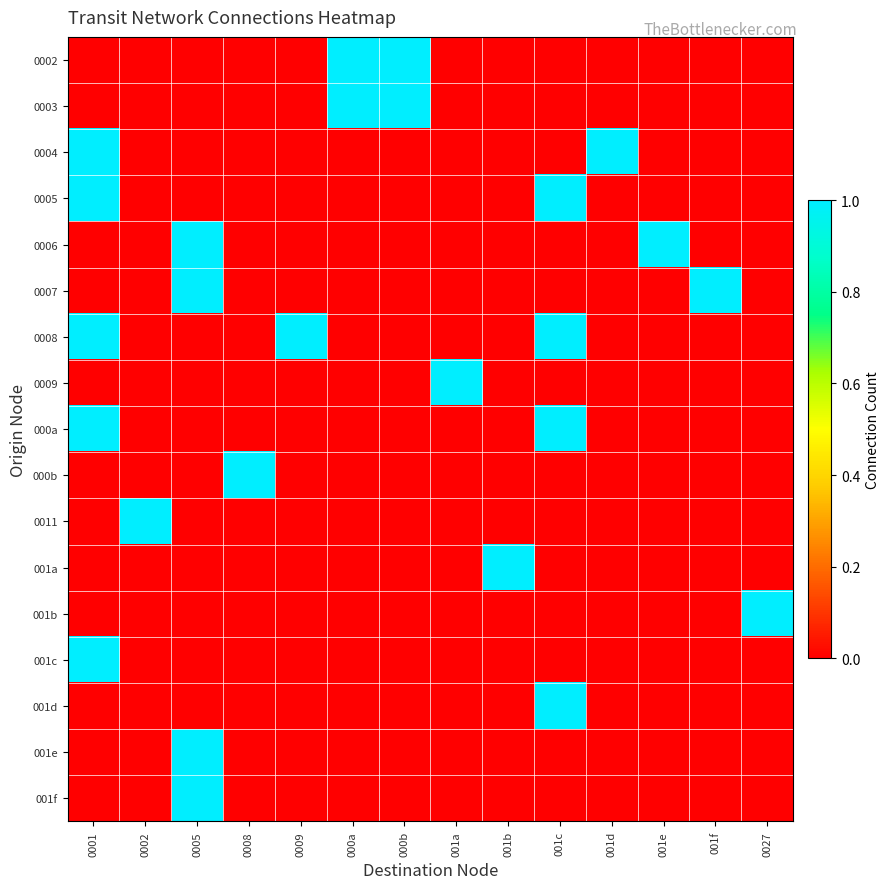

Reading left to right, extract all data points from this chart.

0002: 0001=0	0002=0	0005=0	0008=0	0009=0	000a=1	000b=1	001a=0	001b=0	001c=0	001d=0	001e=0	001f=0	0027=0
0003: 0001=0	0002=0	0005=0	0008=0	0009=0	000a=1	000b=1	001a=0	001b=0	001c=0	001d=0	001e=0	001f=0	0027=0
0004: 0001=1	0002=0	0005=0	0008=0	0009=0	000a=0	000b=0	001a=0	001b=0	001c=0	001d=1	001e=0	001f=0	0027=0
0005: 0001=1	0002=0	0005=0	0008=0	0009=0	000a=0	000b=0	001a=0	001b=0	001c=1	001d=0	001e=0	001f=0	0027=0
0006: 0001=0	0002=0	0005=1	0008=0	0009=0	000a=0	000b=0	001a=0	001b=0	001c=0	001d=0	001e=1	001f=0	0027=0
0007: 0001=0	0002=0	0005=1	0008=0	0009=0	000a=0	000b=0	001a=0	001b=0	001c=0	001d=0	001e=0	001f=1	0027=0
0008: 0001=1	0002=0	0005=0	0008=0	0009=1	000a=0	000b=0	001a=0	001b=0	001c=1	001d=0	001e=0	001f=0	0027=0
0009: 0001=0	0002=0	0005=0	0008=0	0009=0	000a=0	000b=0	001a=1	001b=0	001c=0	001d=0	001e=0	001f=0	0027=0
000a: 0001=1	0002=0	0005=0	0008=0	0009=0	000a=0	000b=0	001a=0	001b=0	001c=1	001d=0	001e=0	001f=0	0027=0
000b: 0001=0	0002=0	0005=0	0008=1	0009=0	000a=0	000b=0	001a=0	001b=0	001c=0	001d=0	001e=0	001f=0	0027=0
0011: 0001=0	0002=1	0005=0	0008=0	0009=0	000a=0	000b=0	001a=0	001b=0	001c=0	001d=0	001e=0	001f=0	0027=0
001a: 0001=0	0002=0	0005=0	0008=0	0009=0	000a=0	000b=0	001a=0	001b=1	001c=0	001d=0	001e=0	001f=0	0027=0
001b: 0001=0	0002=0	0005=0	0008=0	0009=0	000a=0	000b=0	001a=0	001b=0	001c=0	001d=0	001e=0	001f=0	0027=1
001c: 0001=1	0002=0	0005=0	0008=0	0009=0	000a=0	000b=0	001a=0	001b=0	001c=0	001d=0	001e=0	001f=0	0027=0
001d: 0001=0	0002=0	0005=0	0008=0	0009=0	000a=0	000b=0	001a=0	001b=0	001c=1	001d=0	001e=0	001f=0	0027=0
001e: 0001=0	0002=0	0005=1	0008=0	0009=0	000a=0	000b=0	001a=0	001b=0	001c=0	001d=0	001e=0	001f=0	0027=0
001f: 0001=0	0002=0	0005=1	0008=0	0009=0	000a=0	000b=0	001a=0	001b=0	001c=0	001d=0	001e=0	001f=0	0027=0